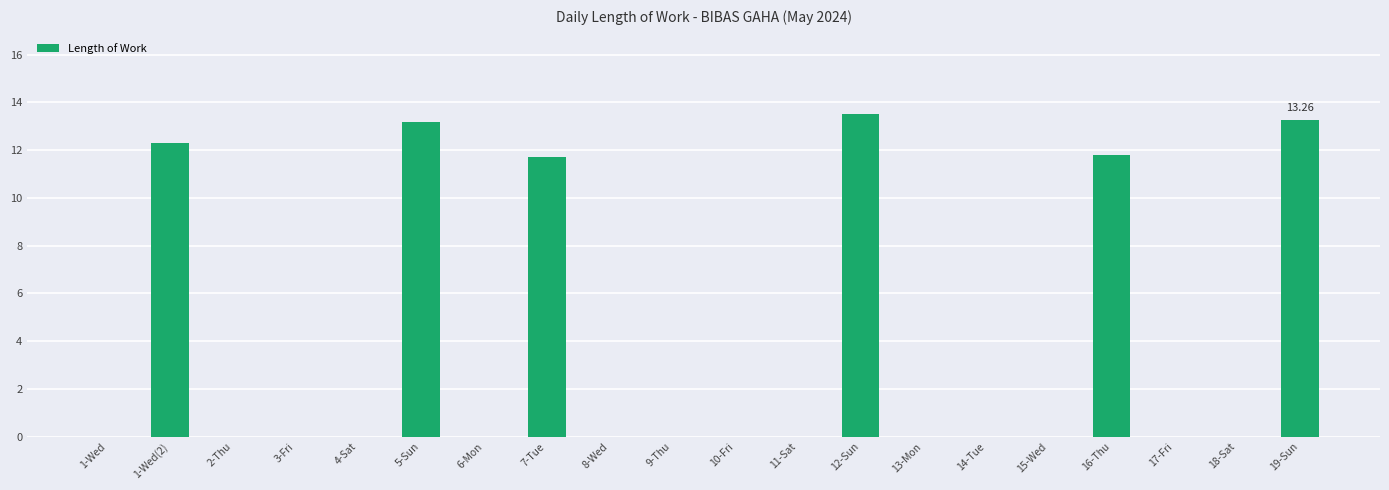

True or false: the data shows 13.2 at 5-Sun.

True